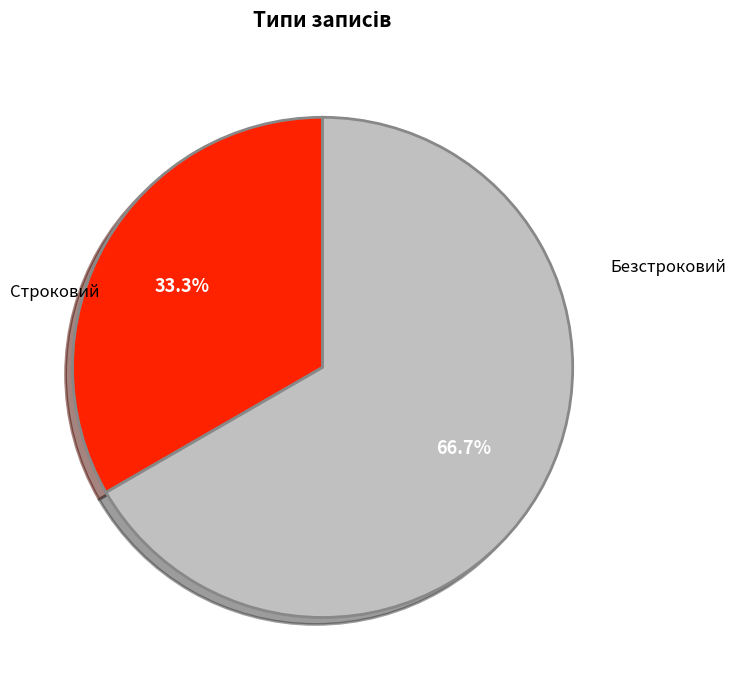

What percentage is the Безстроковий slice, to the nearest percent?

67%